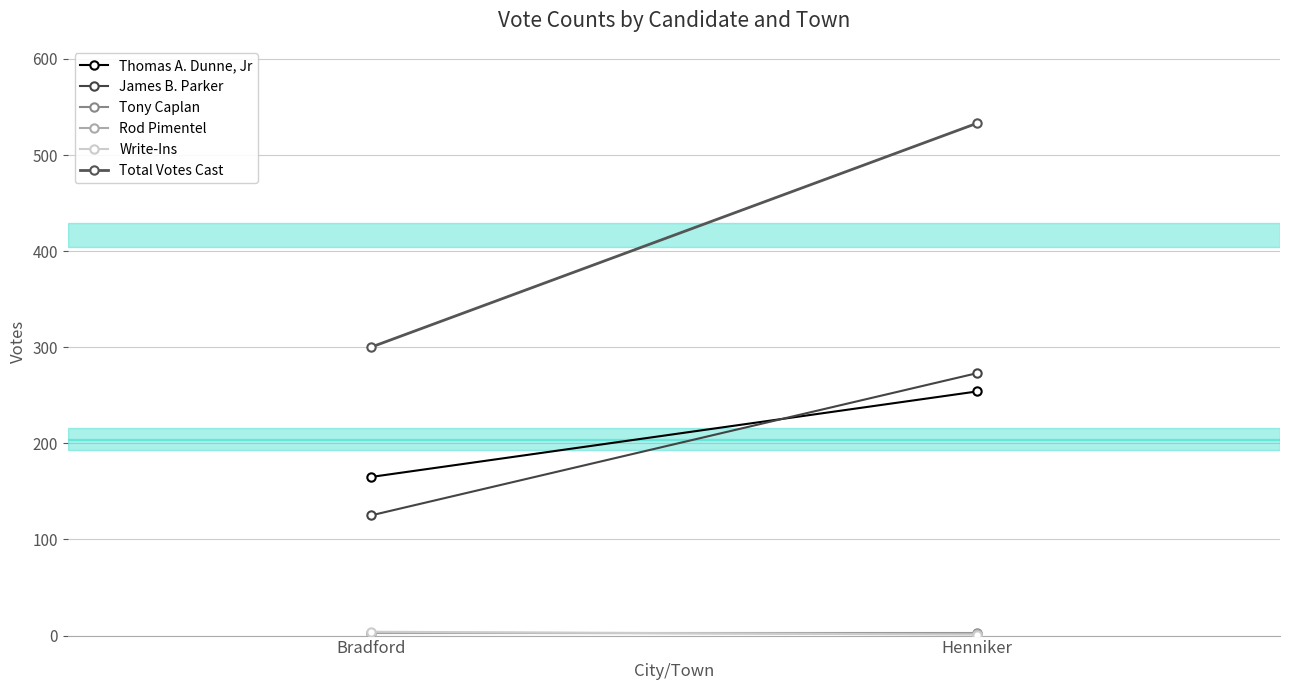

The Tony Caplan series shows 3 at Henniker. True or false?

True